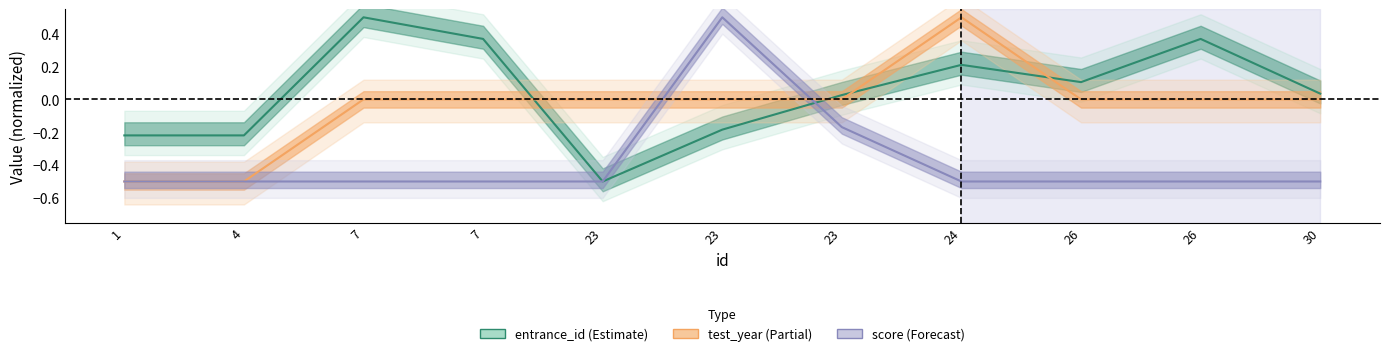

Rank the series at 23 from lowest to highest value.

entrance_id, score, test_year